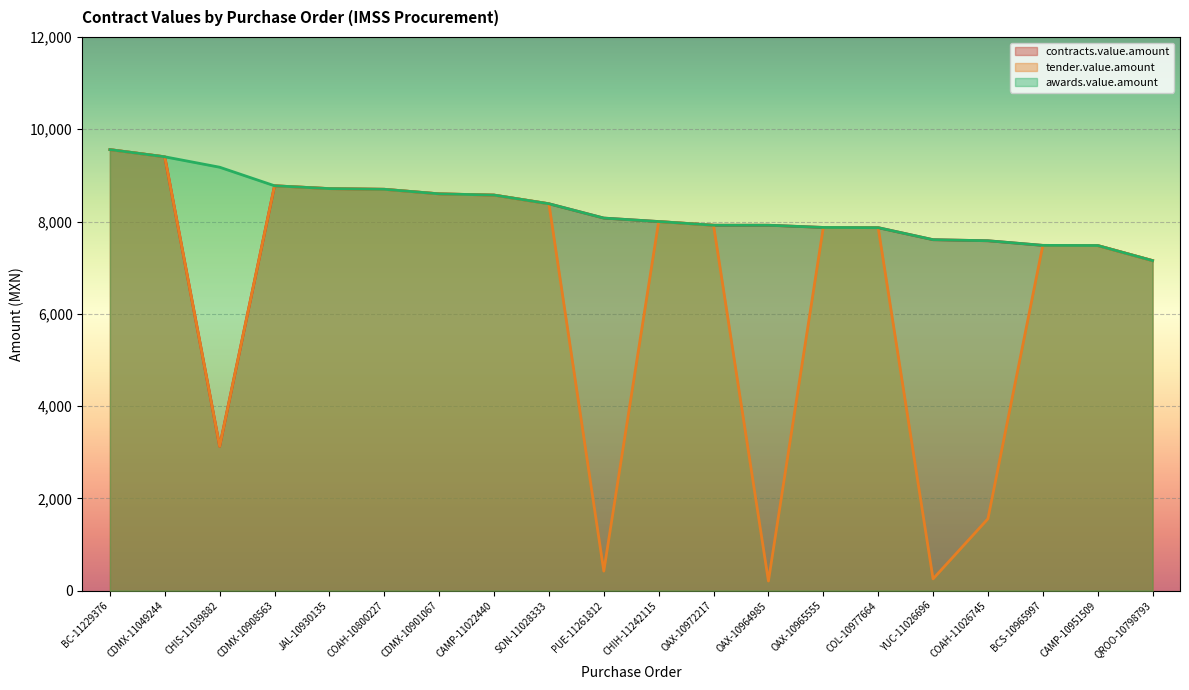

List the series in order of their overall mean, highest first.

awards.value.amount, contracts.value.amount, tender.value.amount